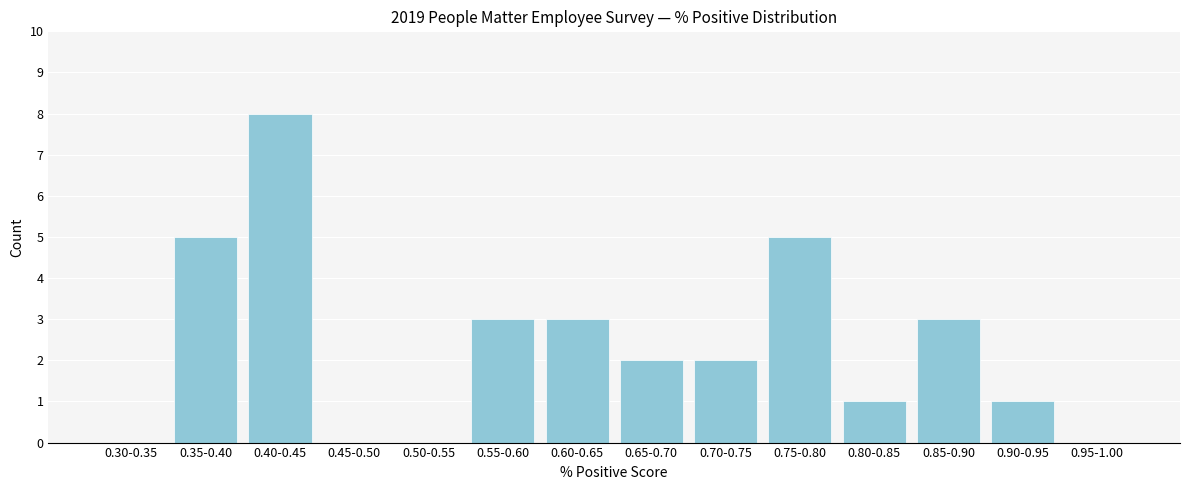

Reading right to left, what are all the values shown in this chart?

0.95-1.00=0	0.90-0.95=1	0.85-0.90=3	0.80-0.85=1	0.75-0.80=5	0.70-0.75=2	0.65-0.70=2	0.60-0.65=3	0.55-0.60=3	0.50-0.55=0	0.45-0.50=0	0.40-0.45=8	0.35-0.40=5	0.30-0.35=0